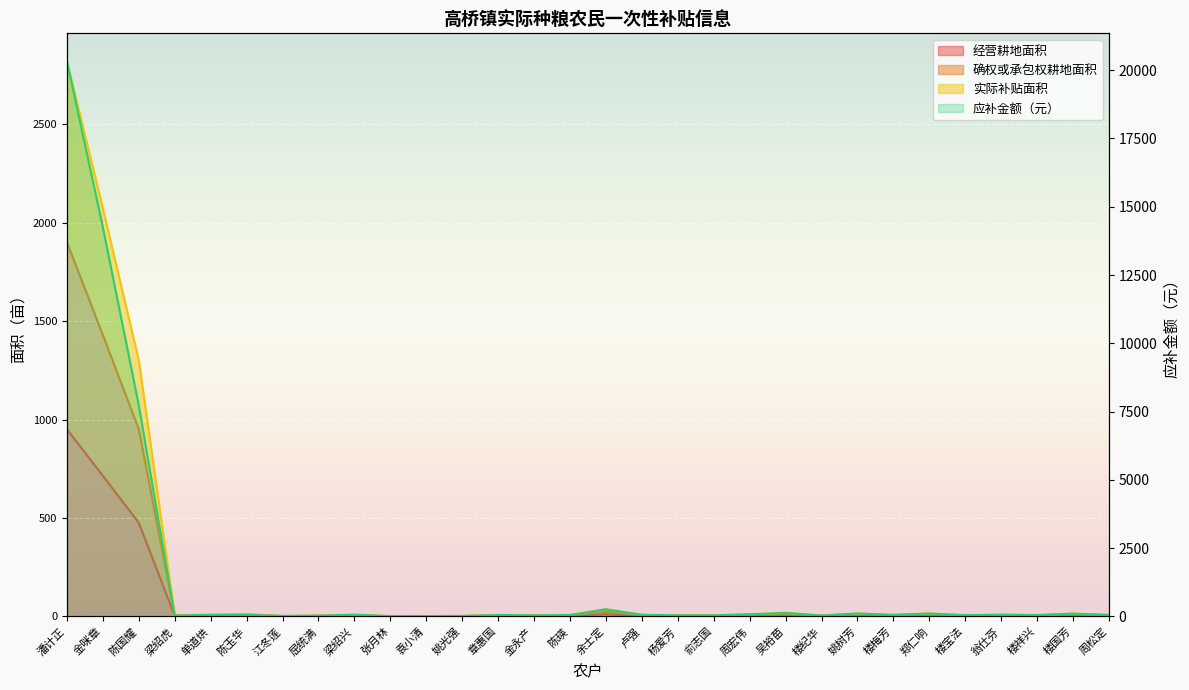

The 经营耕地面积 series shows 2.6 at 周松定. True or false?

True